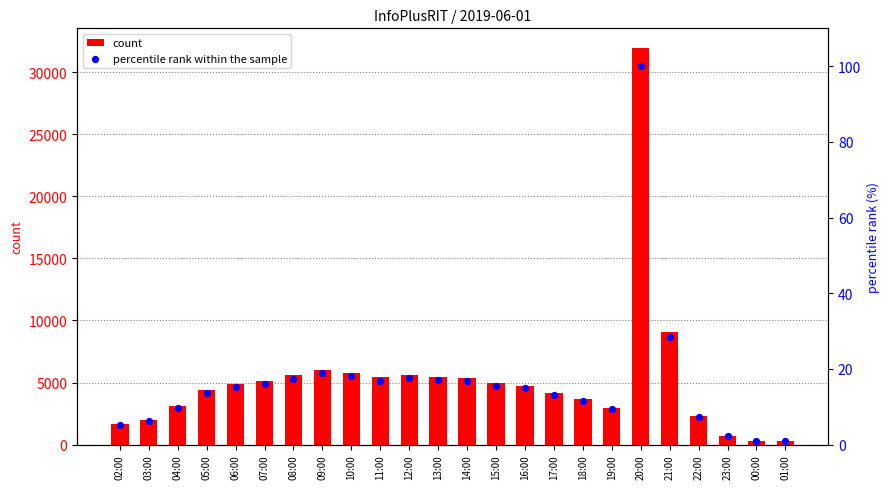

Is the value of percentile rank within the sample at 22:00 greater than the value of count at 12:00?

No